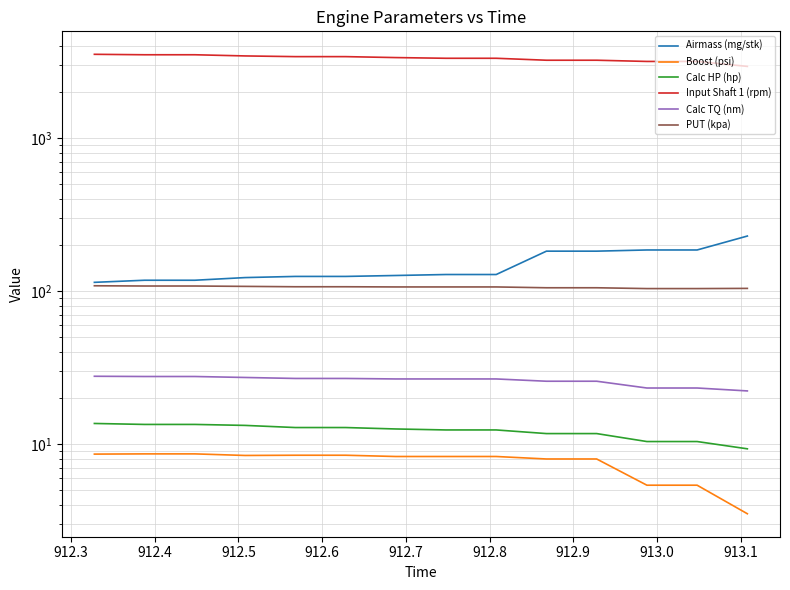

True or false: Airmass (mg/stk) has more than 1 interior local peaks.

False